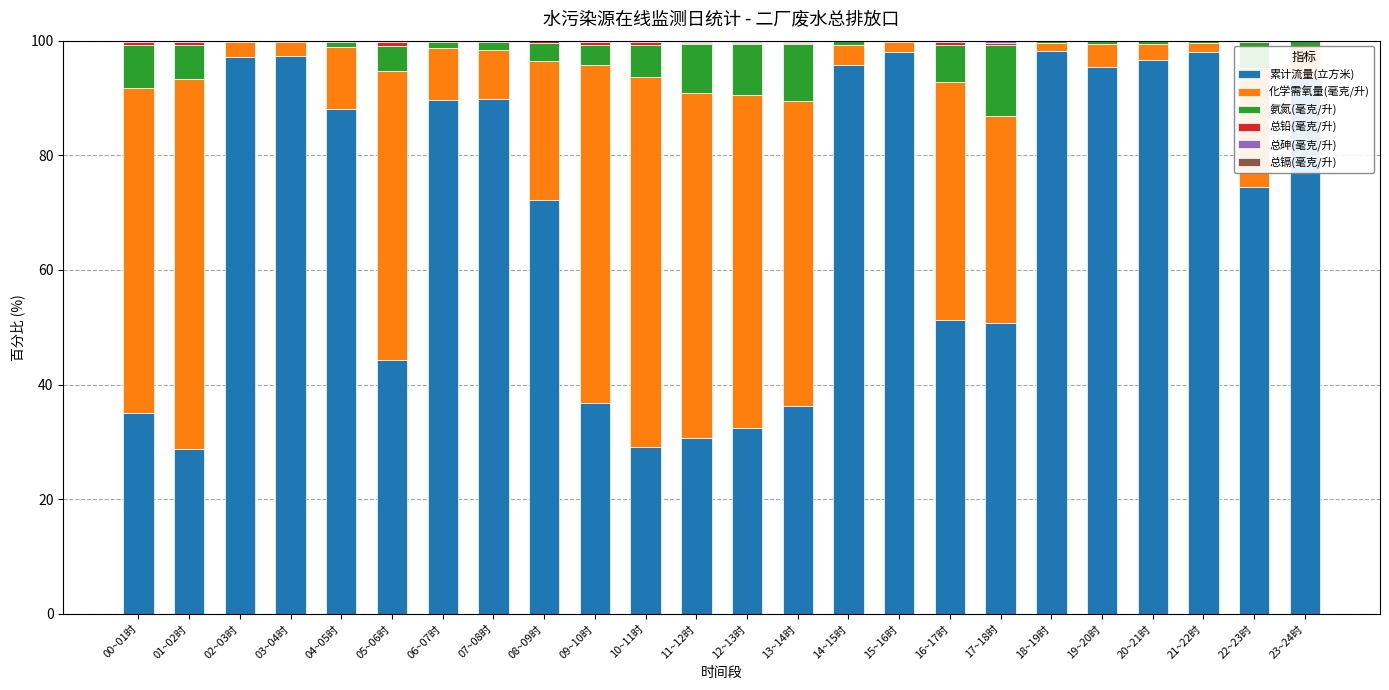

What is the highest value of the 累计流量(立方米) series?

98.2